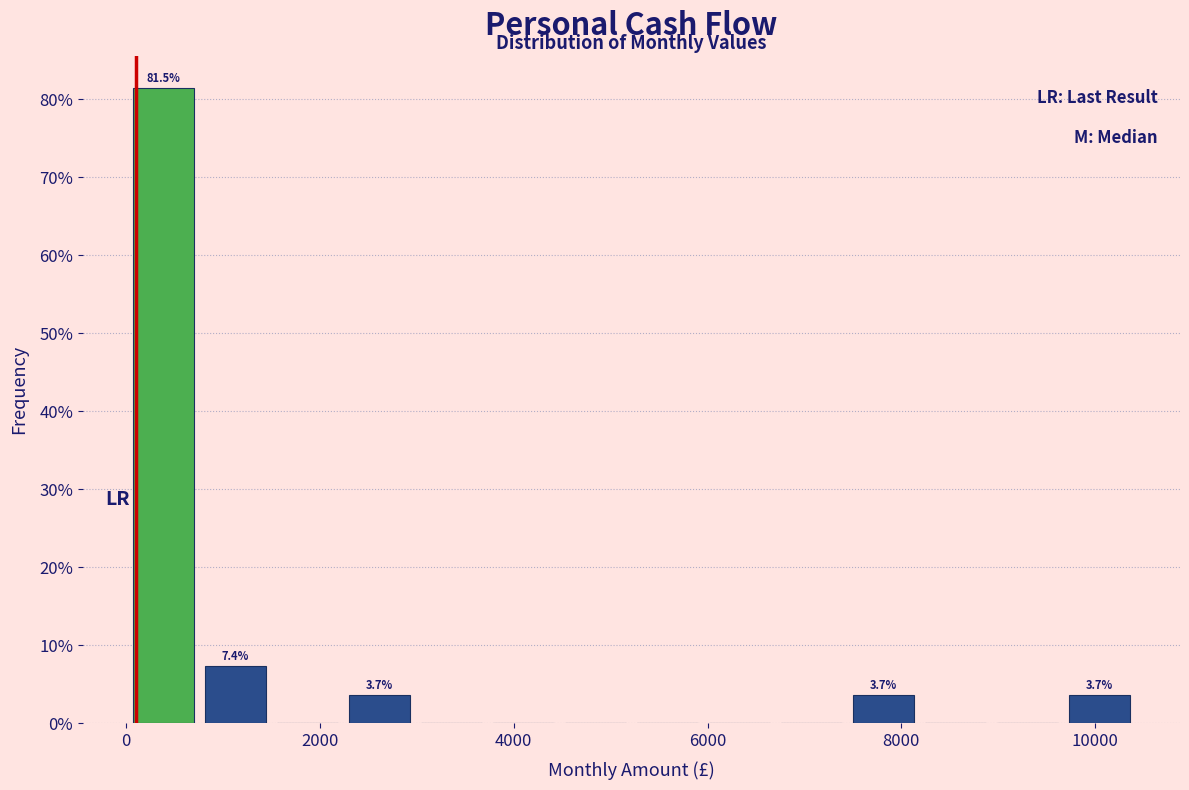

Read against the x-axis, roughly where is the centre of the tallest bar?

400